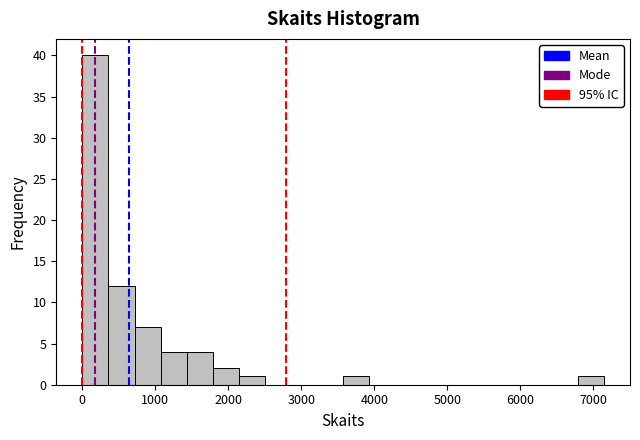

Read against the x-axis, roughly where is the centre of the tallest bar?

200